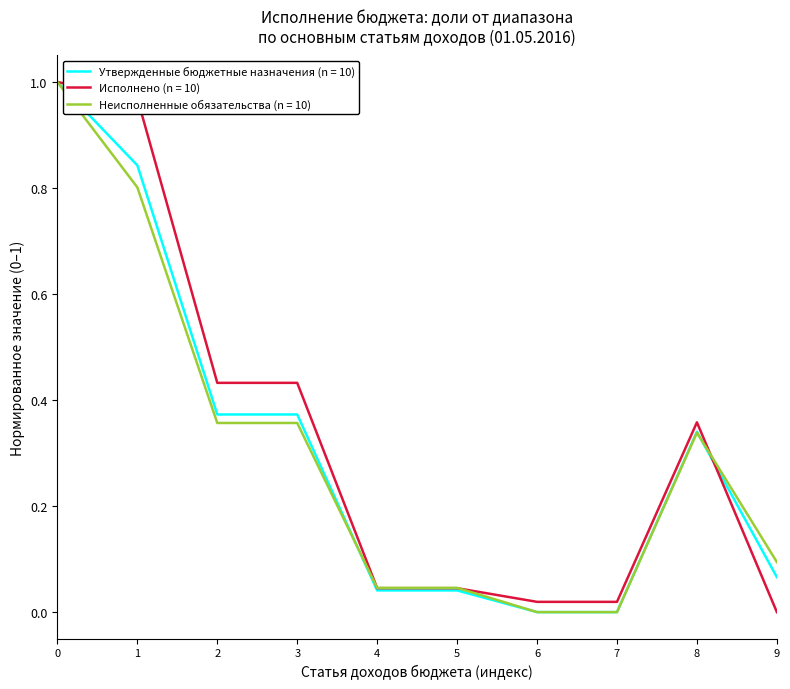

Is the value of Исполнено (n = 10) at 4 greater than the value of Неисполненные обязательства (n = 10) at 9?

No